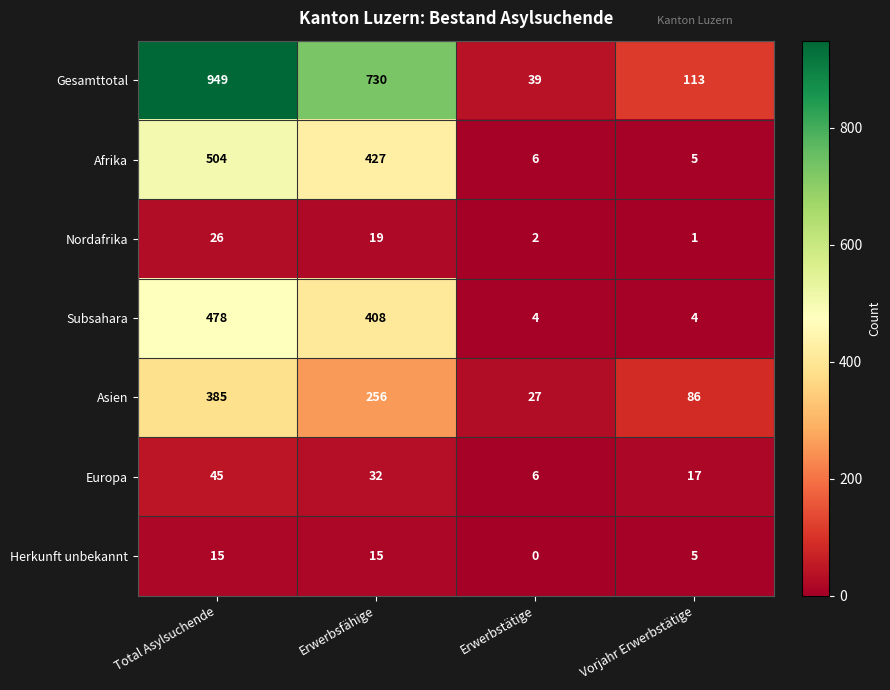

What is the difference between the maximum and minimum values in the Europa series?

39